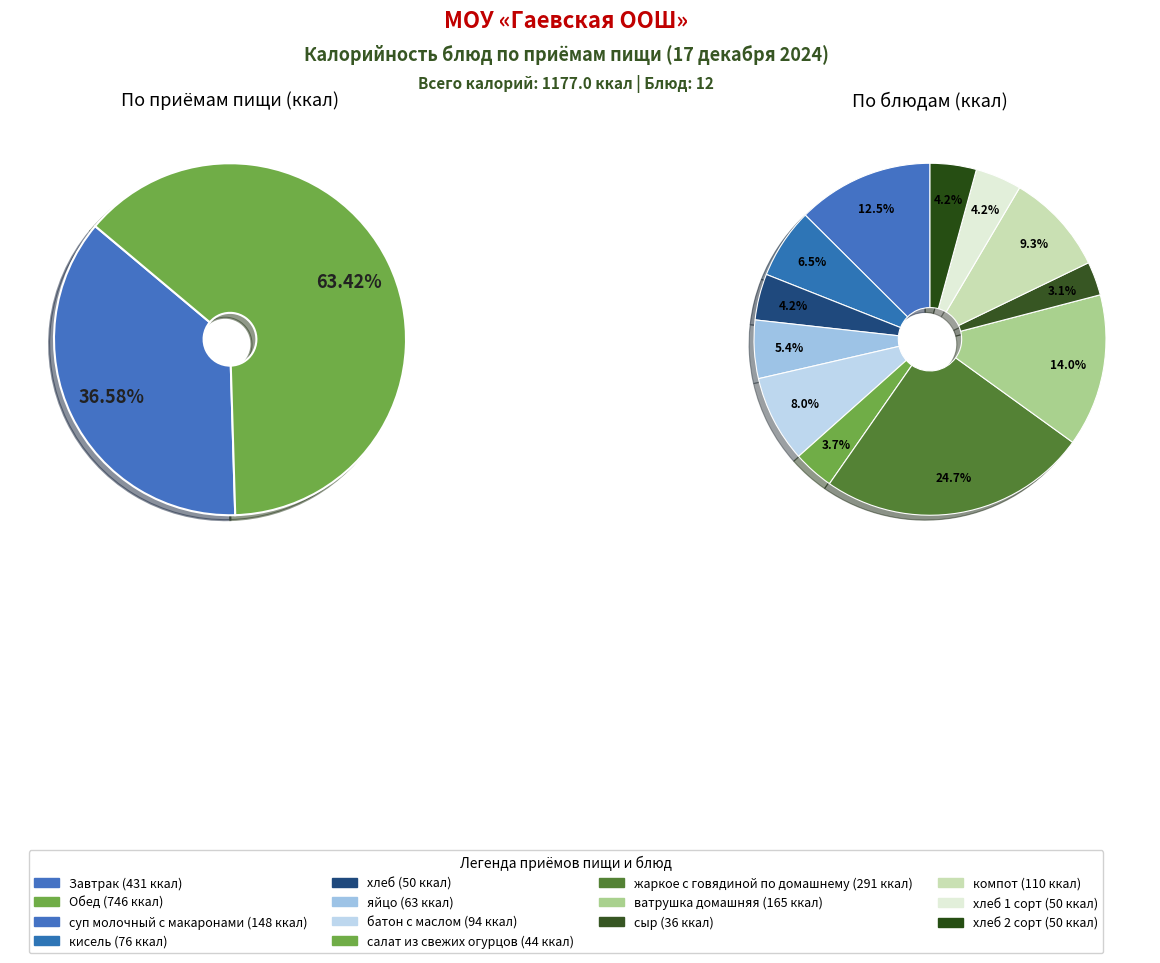

To the nearest percent, what is the difference between the largest and smallest slice percentages?

22%